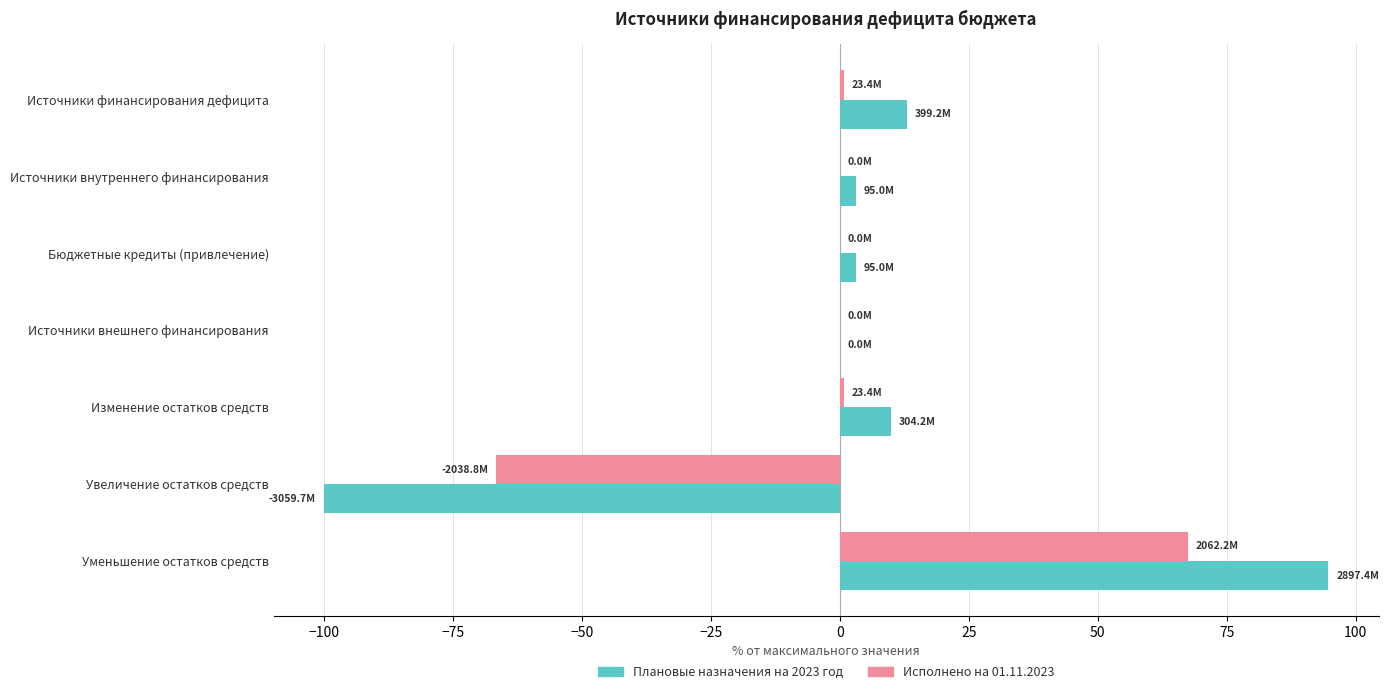

What is the maximum value shown in the chart?

94.7